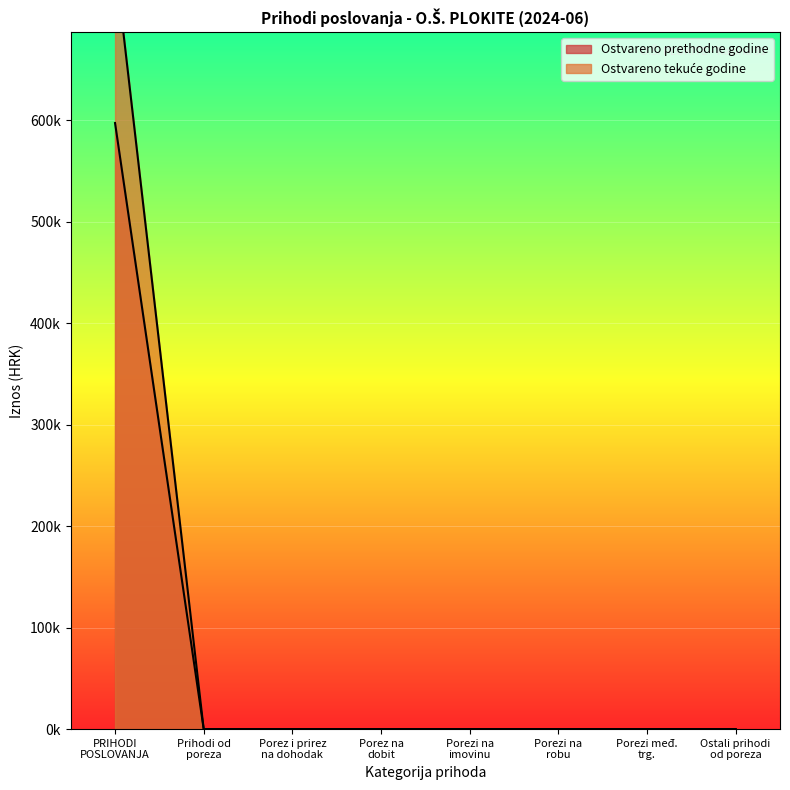

Rank the series by their average value, from lowest to highest.

Ostvareno u izvještajnom razdoblju prethodne godine, Ostvareno u izvještajnom razdoblju tekuće godine